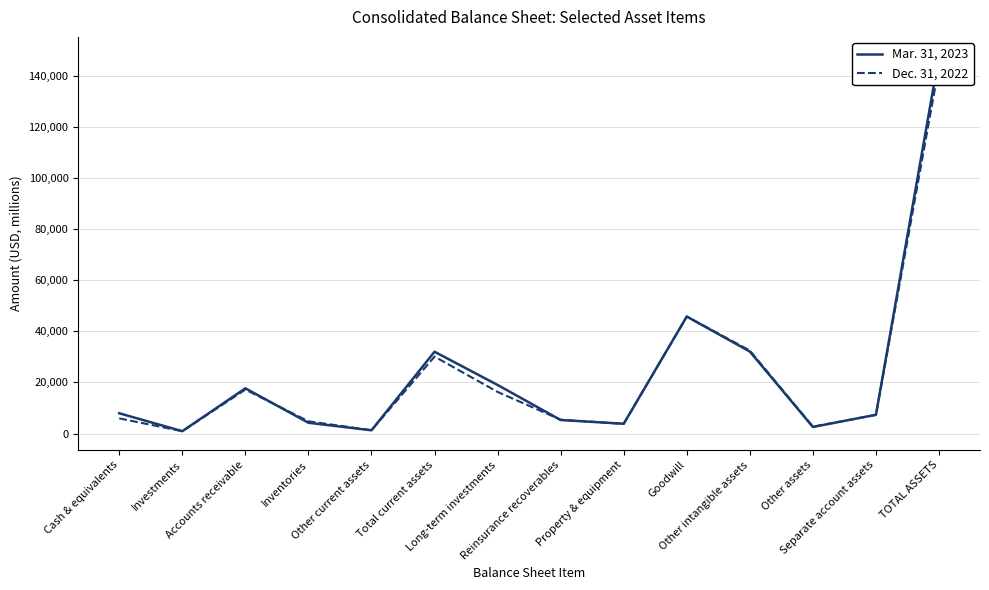

True or false: Dec. 31, 2022 and Mar. 31, 2023 intersect in this chart.

True